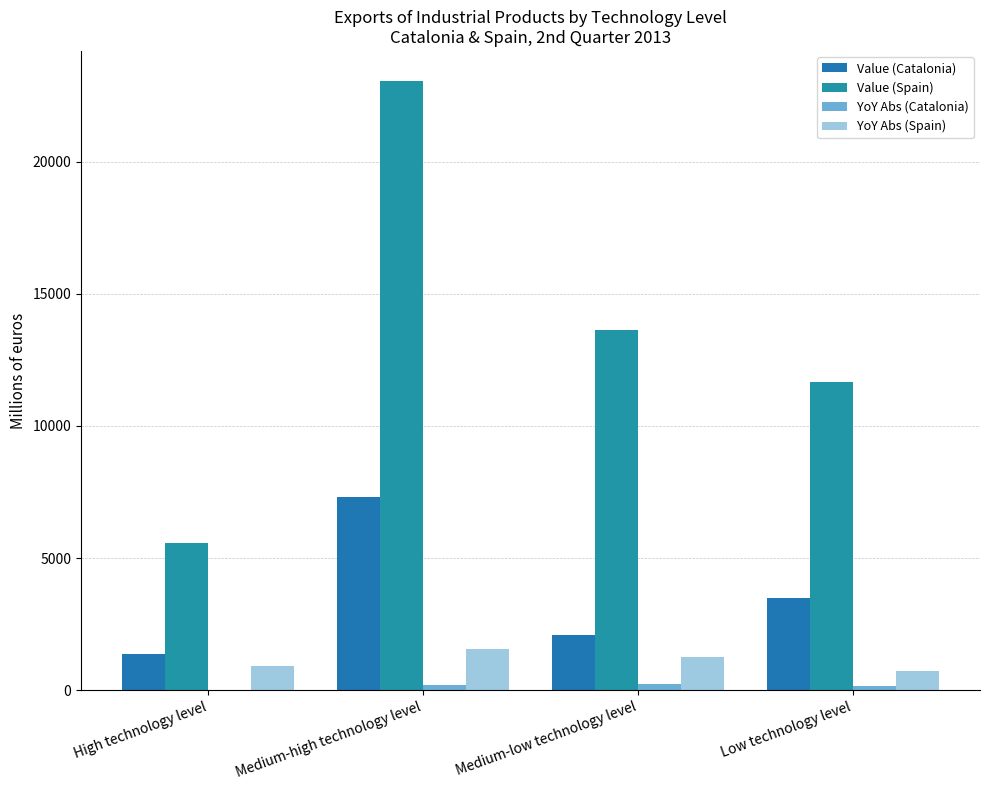

Which has a higher value, Low technology level or High technology level?

Low technology level